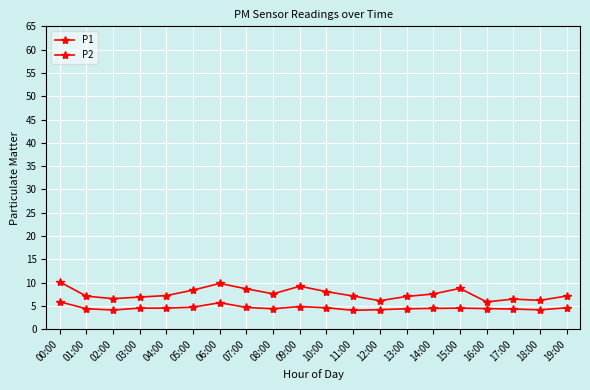

True or false: P2 has a value of 5.9 at 00:00.

True